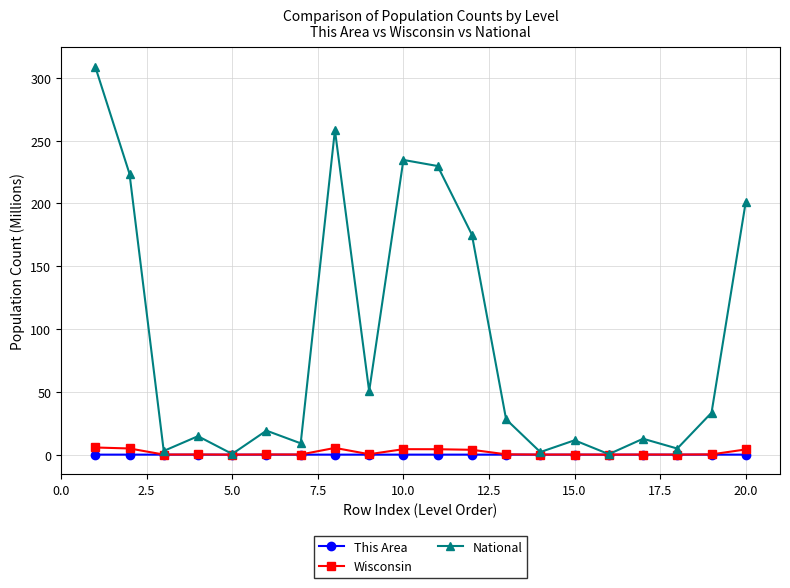

What is the maximum value shown in the chart?

308.7